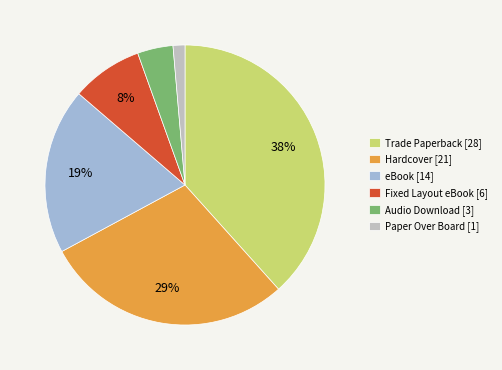

Combined, do Paper Over Board and Fixed Layout eBook account for over 50%?

No